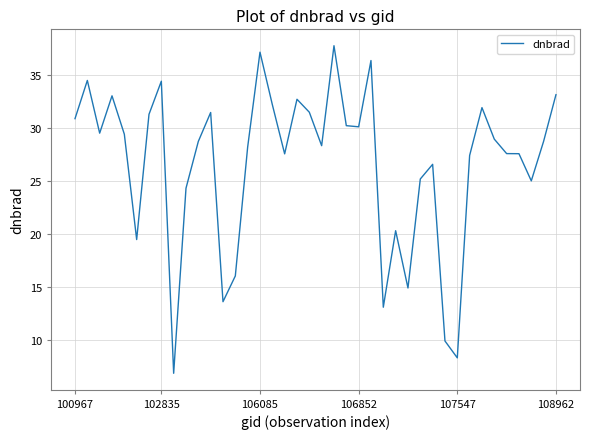

What is the difference between the maximum and minimum values?

30.9